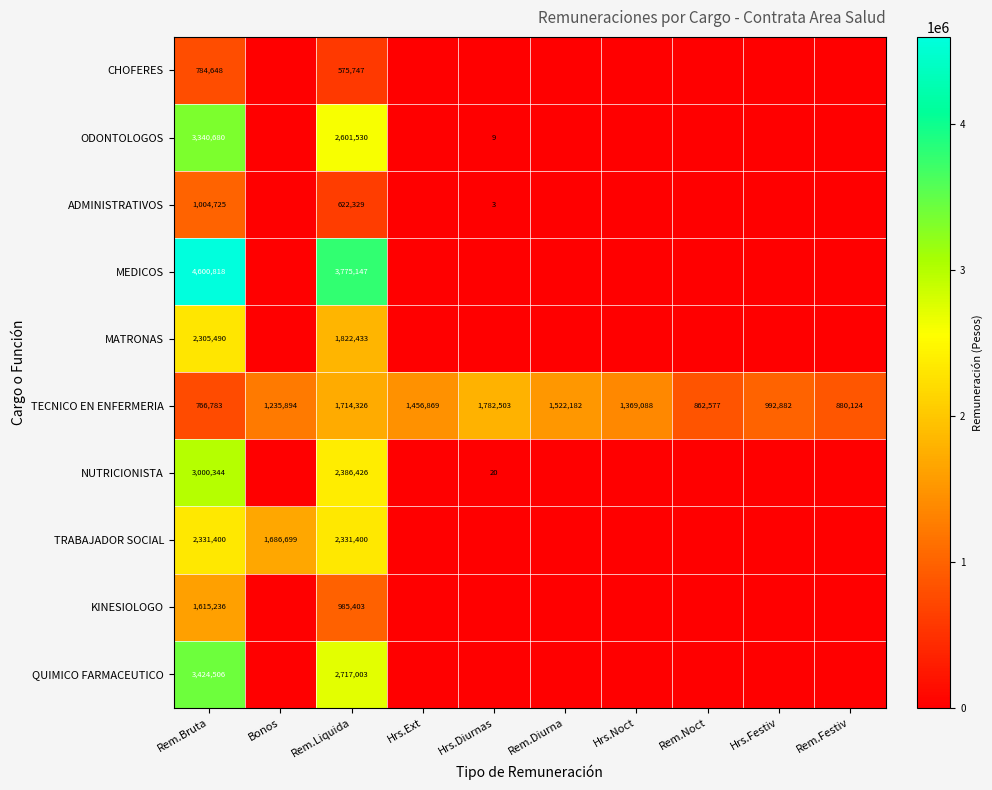

The TECNICO EN ENFERMERIA series shows 1369088 at Hrs.Noct. True or false?

True